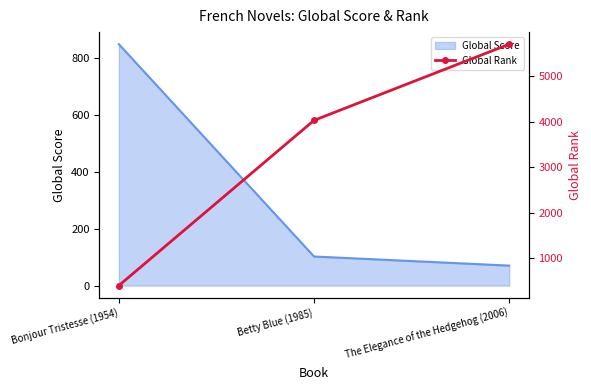

Where is the data nearest to the value 3052?

Betty Blue (1985)